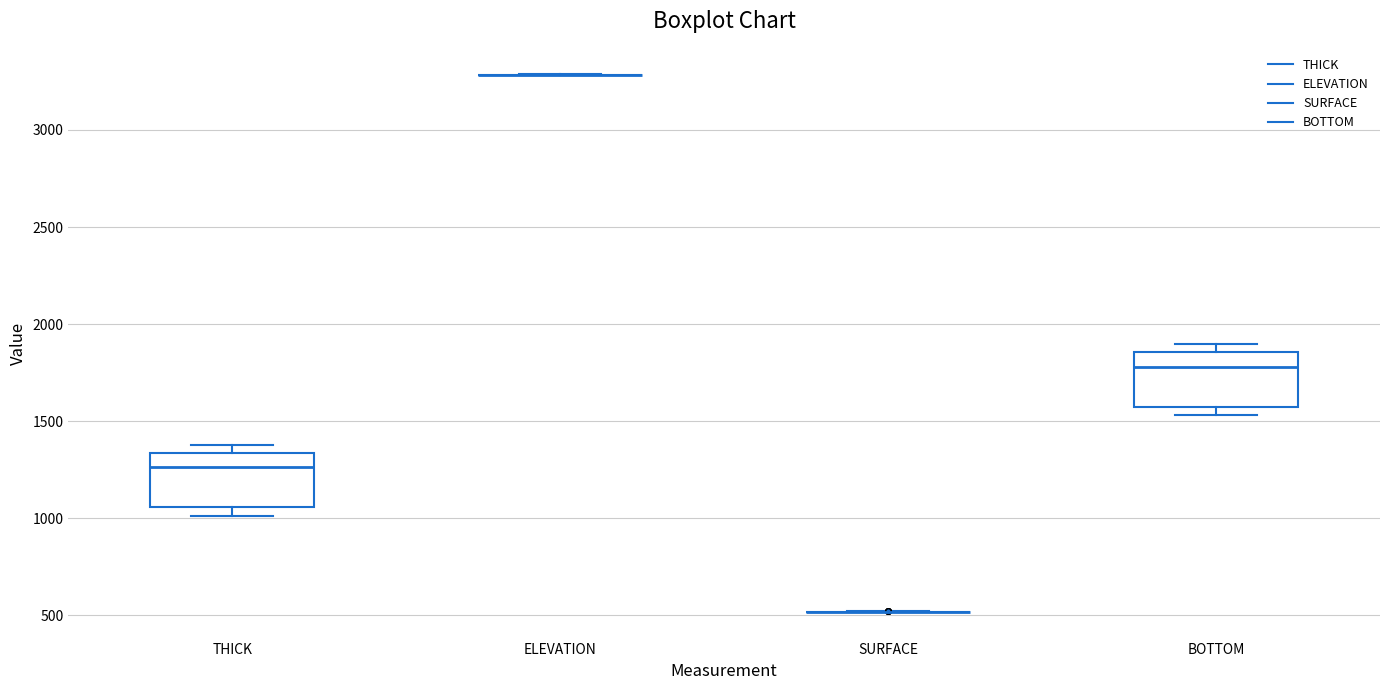

Where does the median line of the box for THICK sit on the y-axis? The values are not printed on the chart, so give them approximately, as read against the axis.

1250